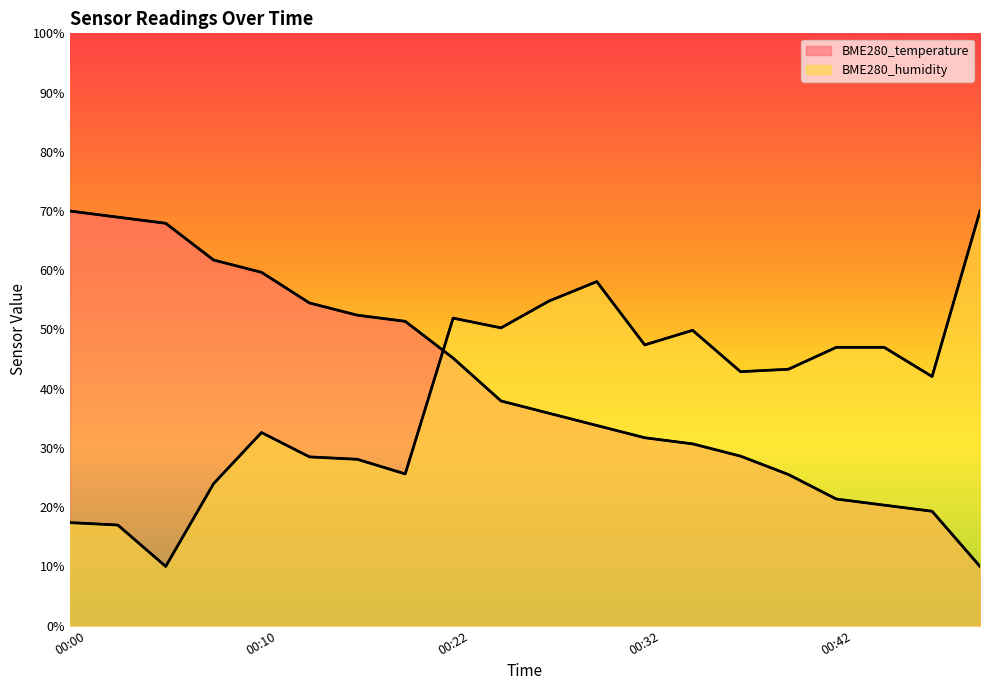

At which category is the sum across all series the highest?

00:22